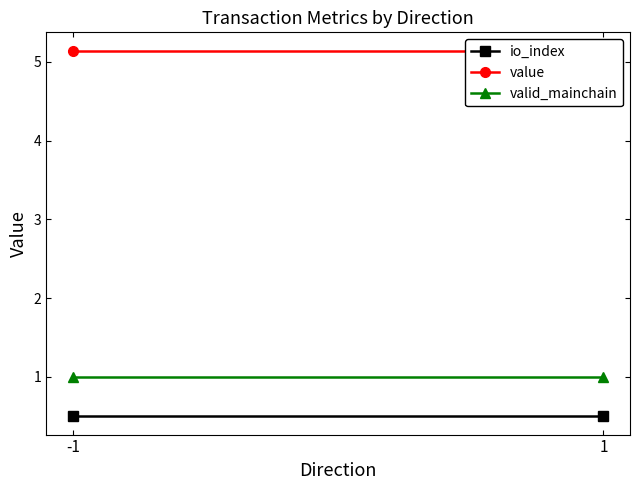

What is the approximate value of valid_mainchain at 1?

1.0